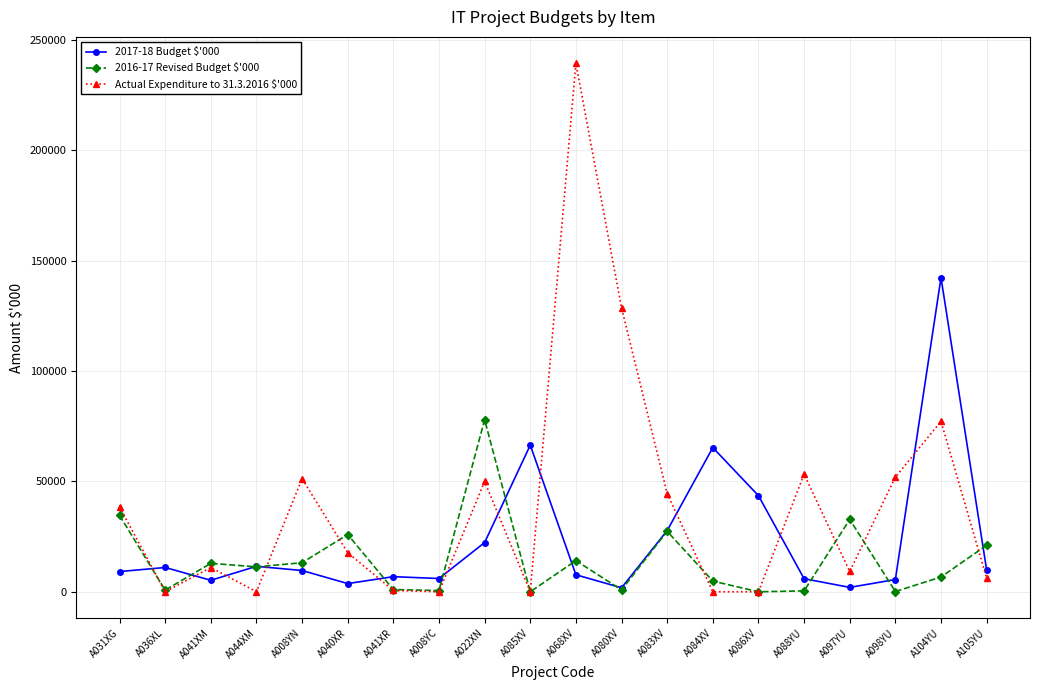

Which series has the largest range (max minus min)?

Actual Expenditure to 31.3.2016 $'000